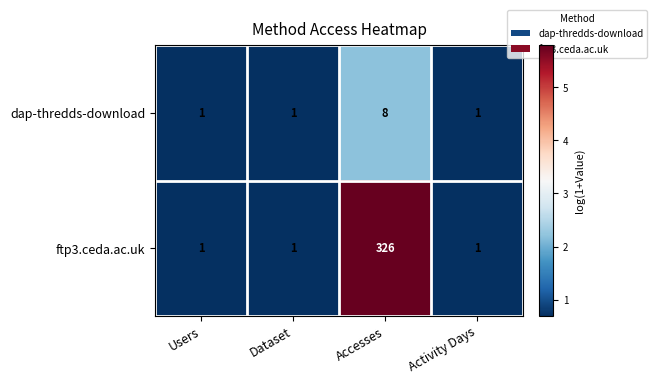

Between Accesses and Activity Days, which series saw the biggest shift?

ftp3.ceda.ac.uk